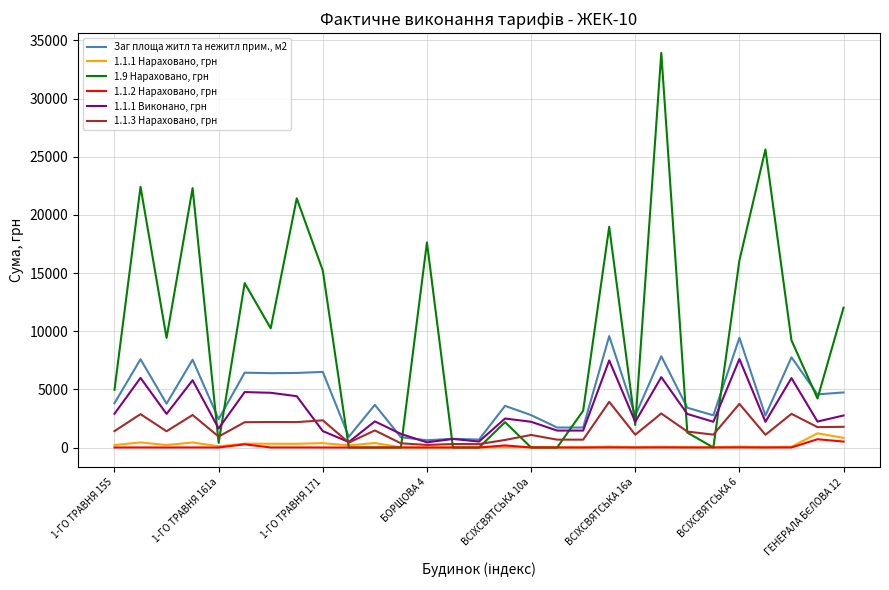

After their last crossing, which series has the higher values: 1.1.3 Нараховано, грн or 1.9 Нараховано, грн?

1.9 Нараховано, грн